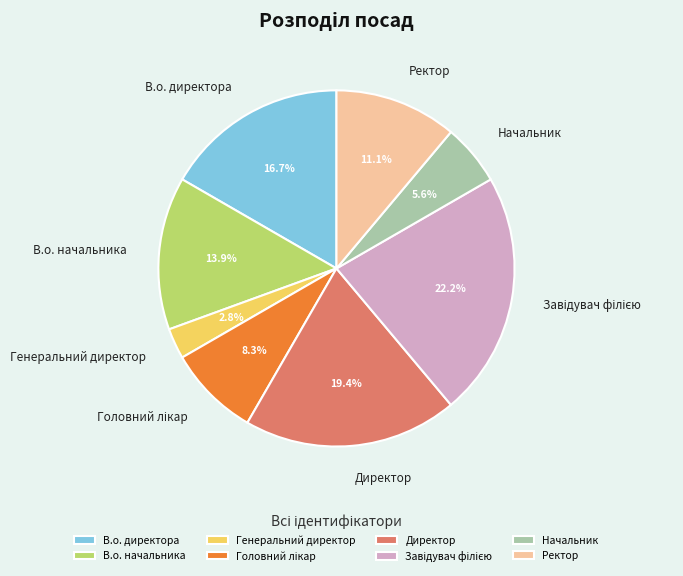

Is there any slice that represents more than half of the pie?

No